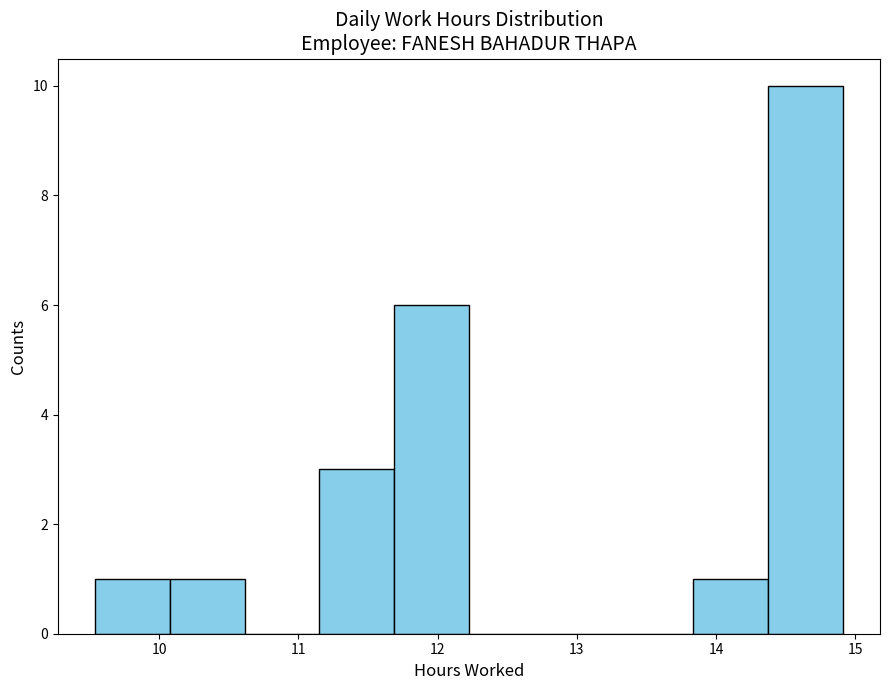

How tall is the bar that spans 14.4 to 14.9 on the x-axis? Neither the bar edges nor the heights are printed on the chart, so give them approximately, as read against the axes.

10